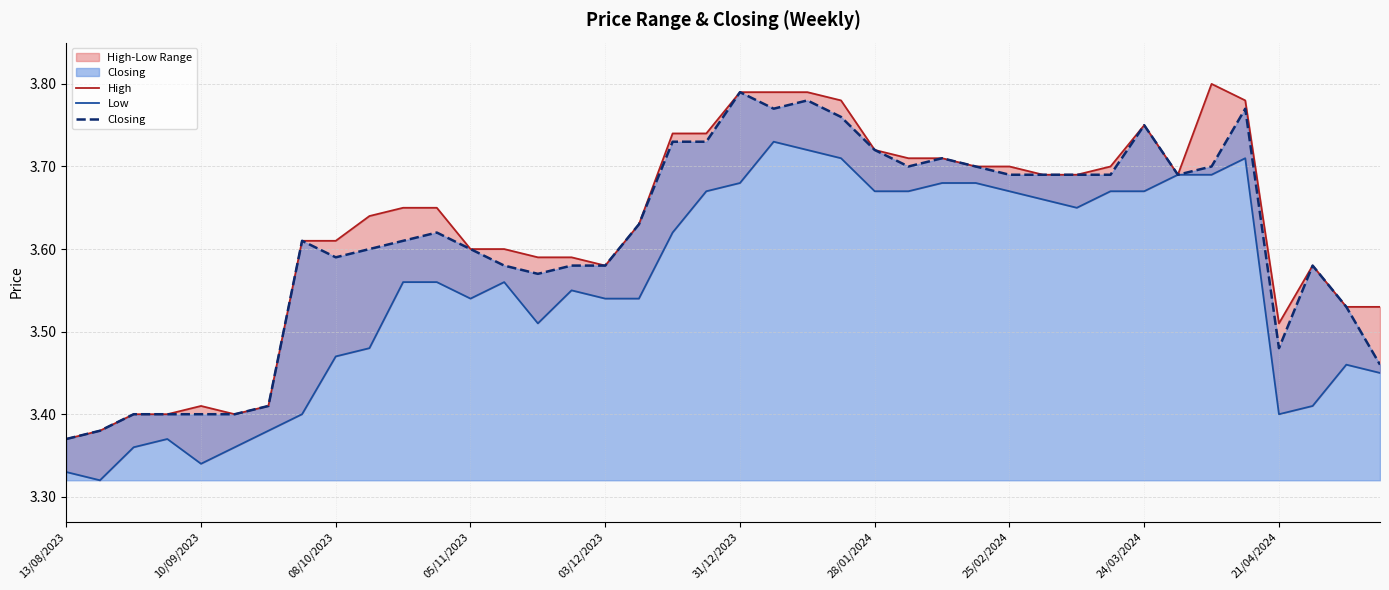

Is it true that Closing equals 1.7 at 21?

False